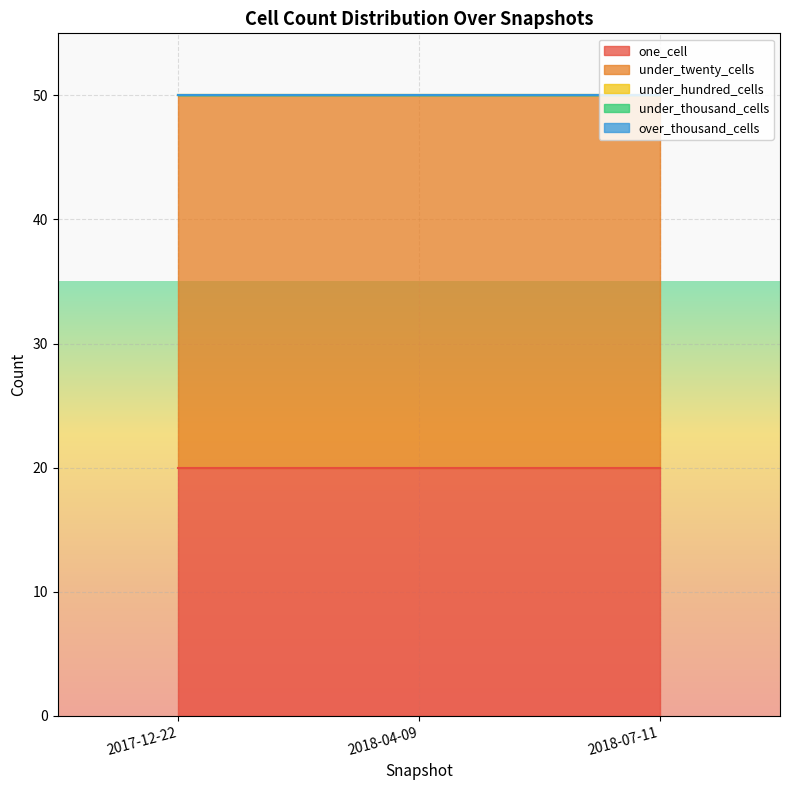

Rank the series at 2018-07-11 from lowest to highest value.

under_hundred_cells, under_thousand_cells, over_thousand_cells, one_cell, under_twenty_cells